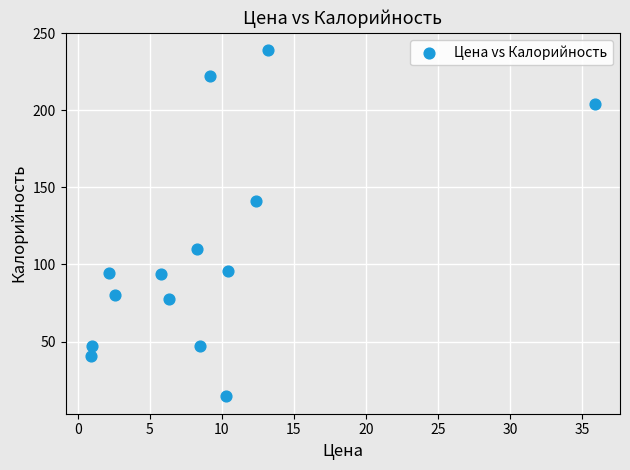

What is the range of X values (max minus min)?

35.0